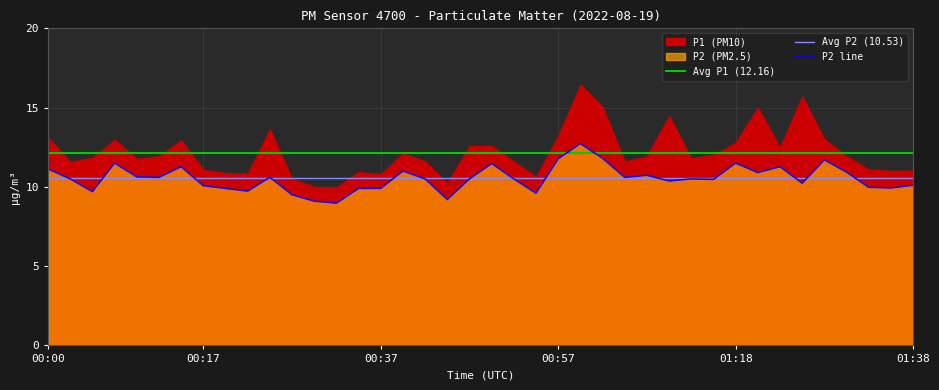

True or false: P2 line has a value of 17.1 at 00:00.

False